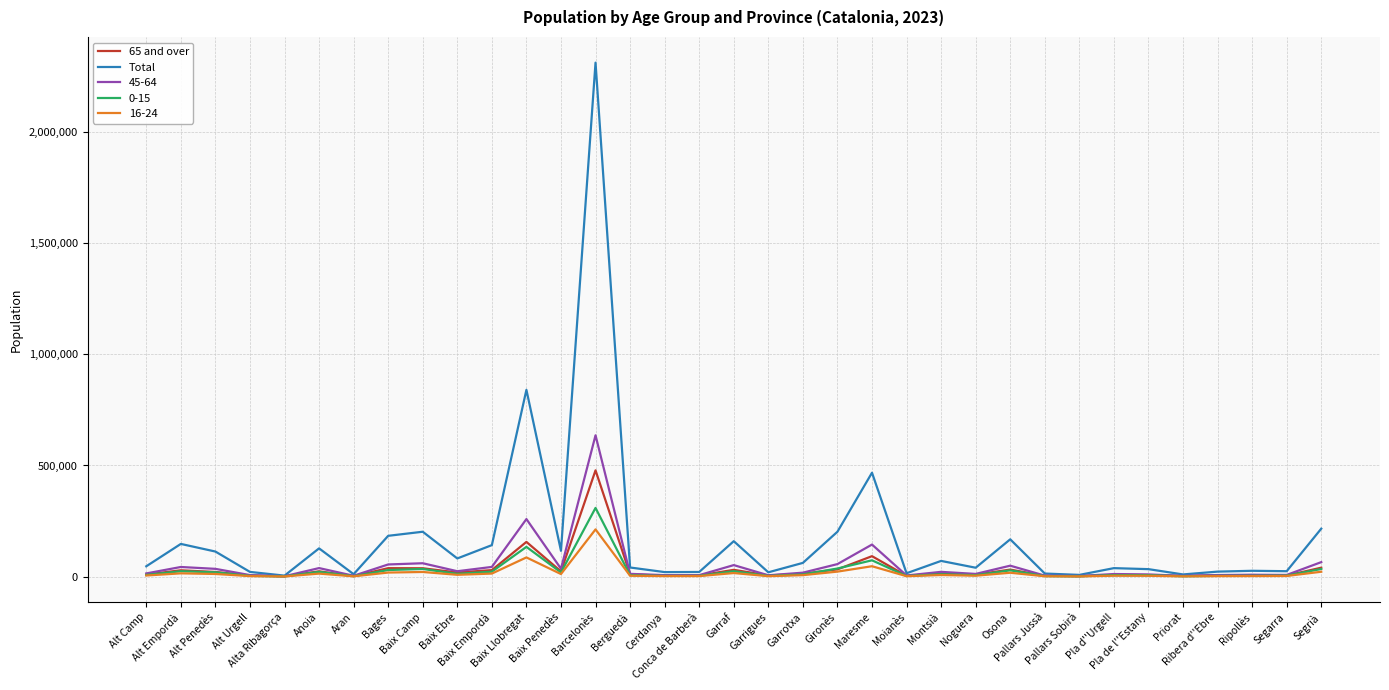

Which series has the largest range (max minus min)?

Total